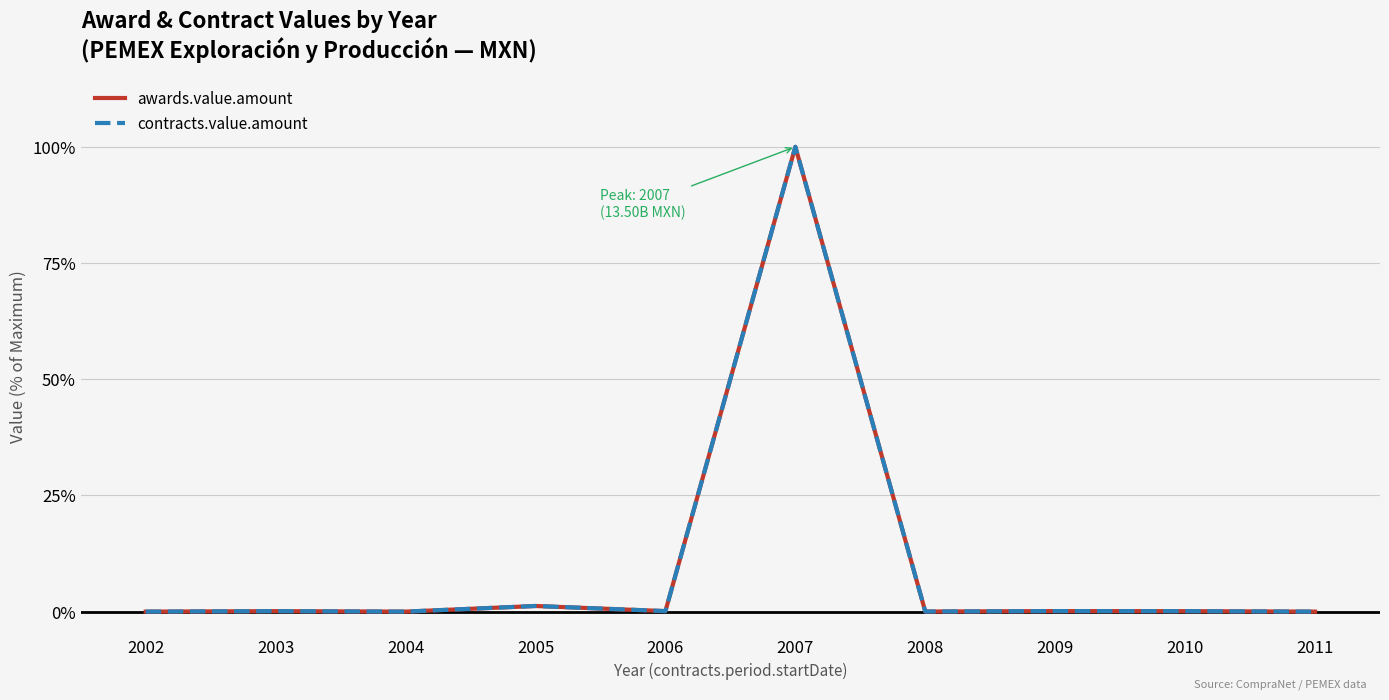

Does the chart display data point markers on the line(s)?

No